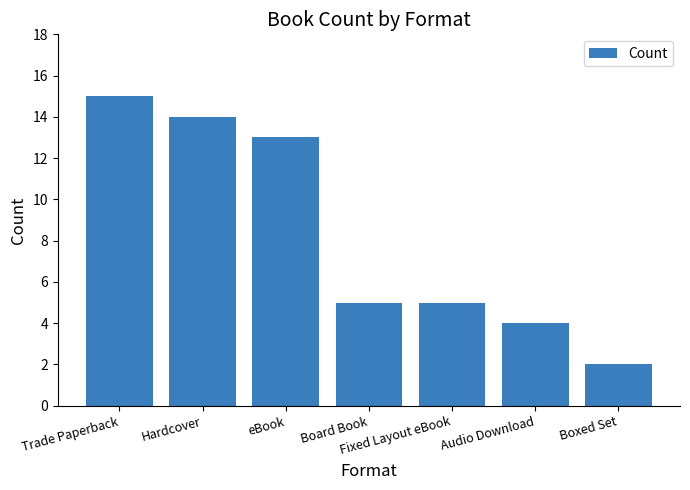

What position from the left is Board Book?

4